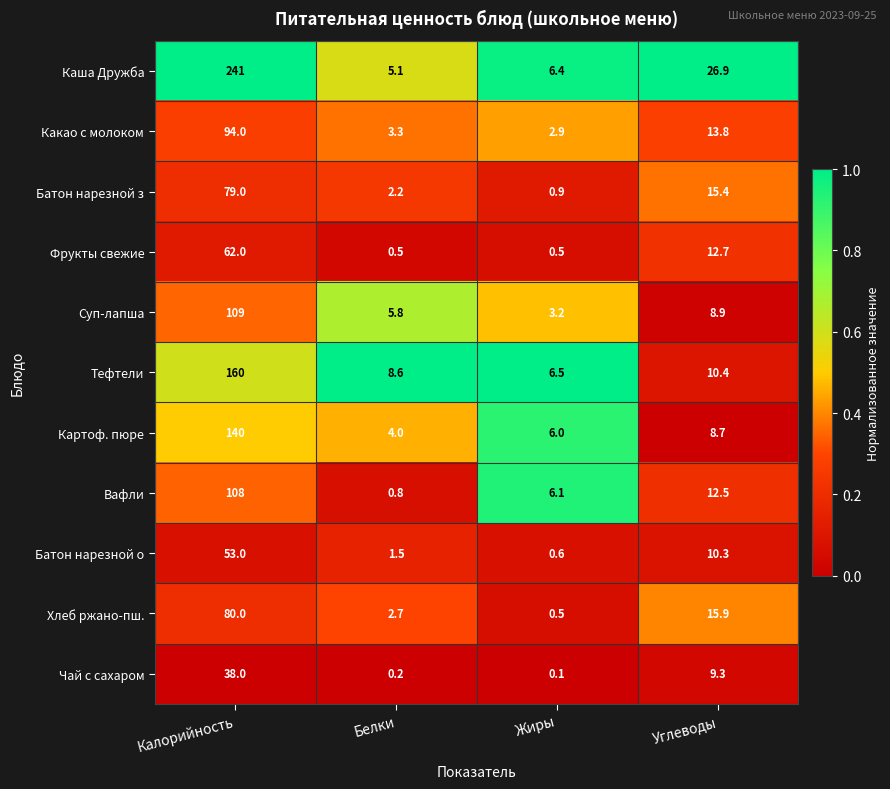

Rank the series at Белки from lowest to highest value.

Чай с сахаром, Фрукты свежие, Вафли, Батон нарезной о, Батон нарезной з, Хлеб ржано-пш., Какао с молоком, Картоф. пюре, Каша Дружба, Суп-лапша, Тефтели